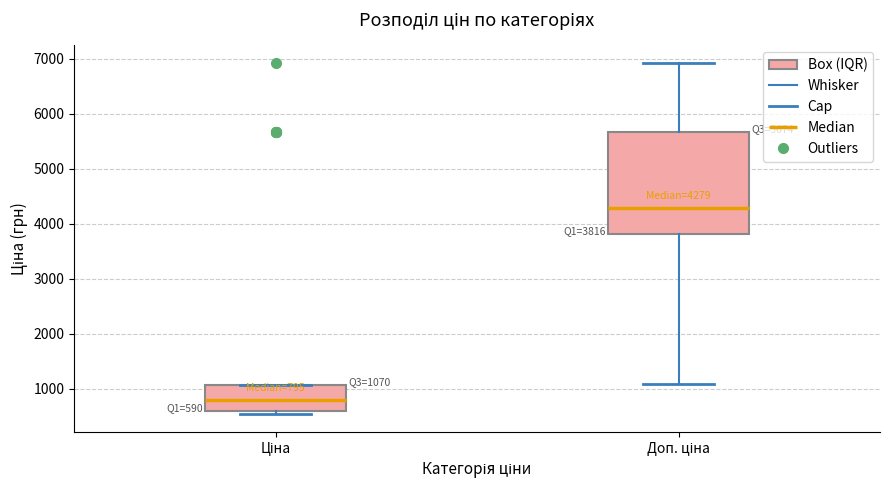

Which box's median line is the lowest?

Ціна